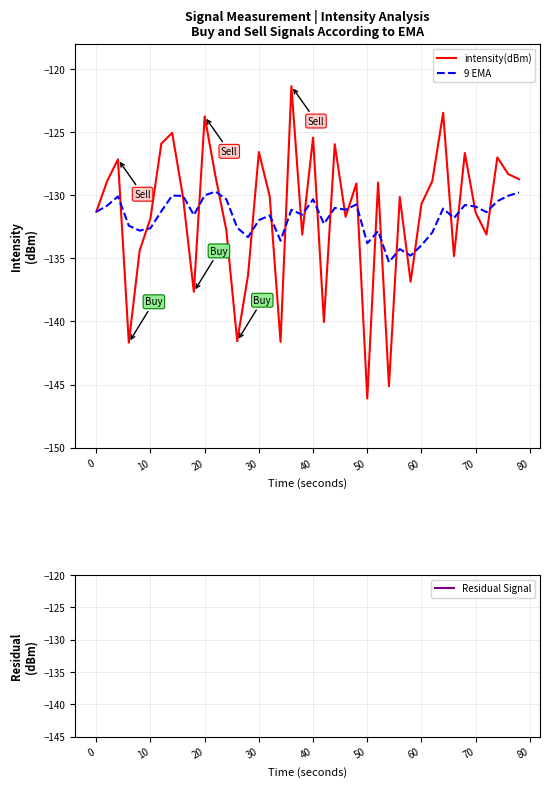

What is the difference between the maximum and second lowest values in the 9 EMA series?

5.1